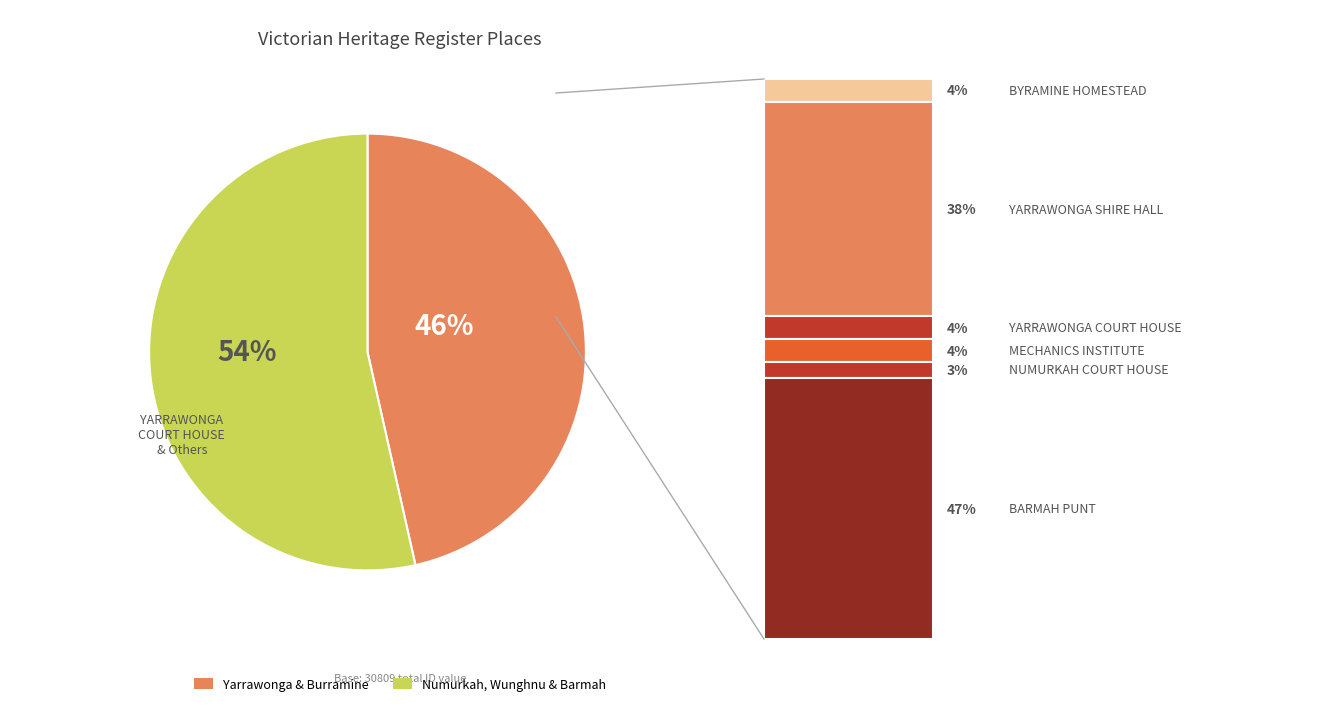

To the nearest percent, what portion does Numurkah, Wunghnu & Barmah represent?

54%